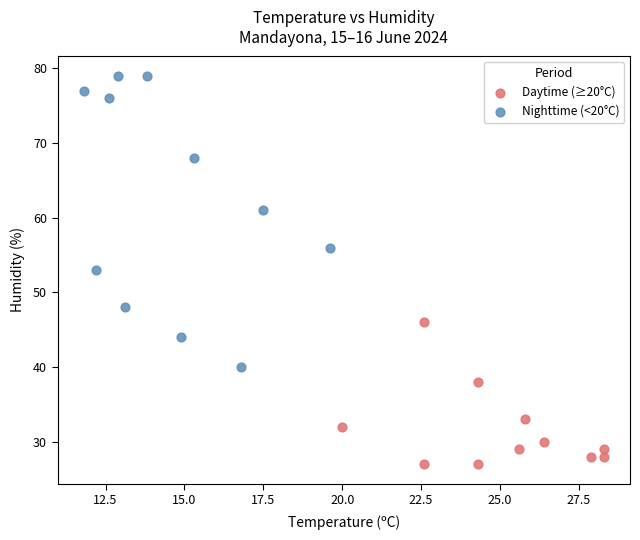

Which series contains the highest Y value?

Nighttime (<20°C)